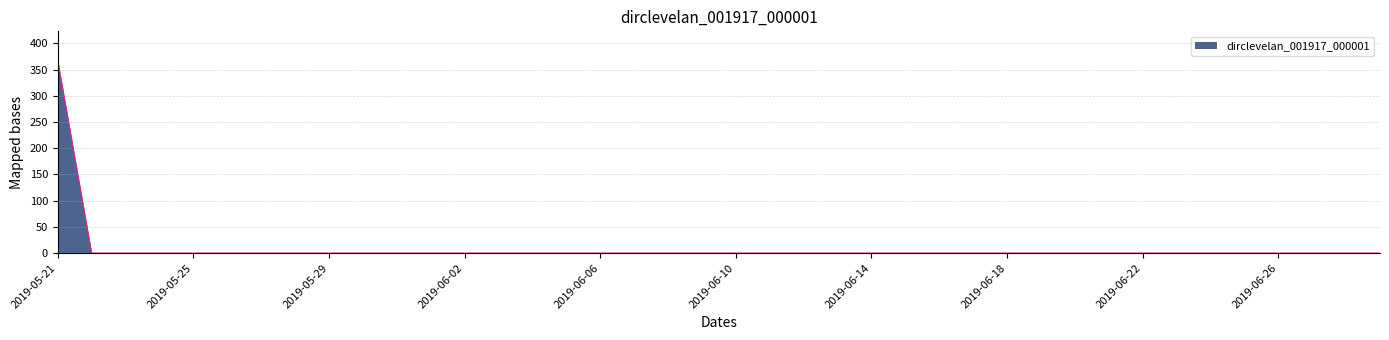

Is this an area chart (filled region under the line)?

Yes